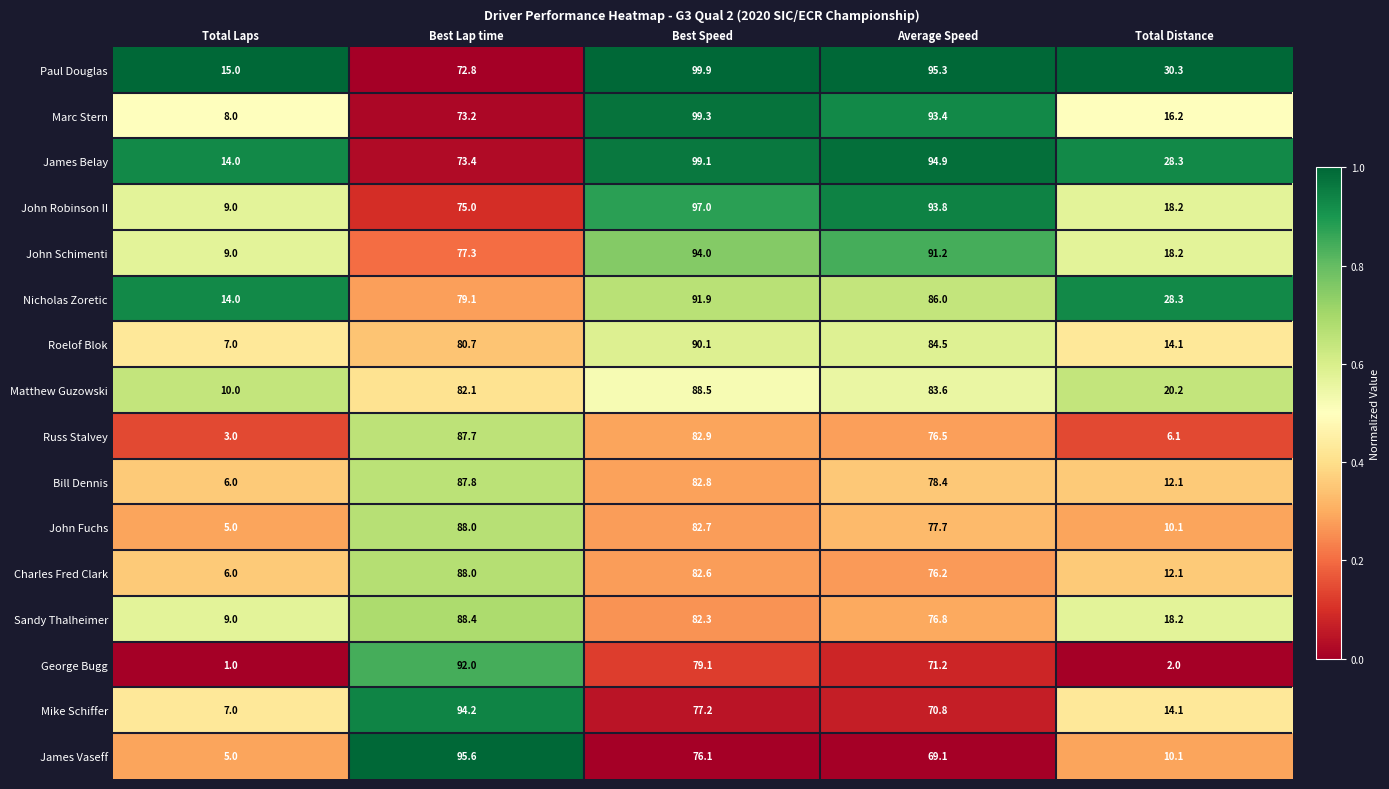

List the labels in order of Nicholas Zoretic value, smallest first.

Total Laps, Total Distance, Best Lap time, Average Speed, Best Speed